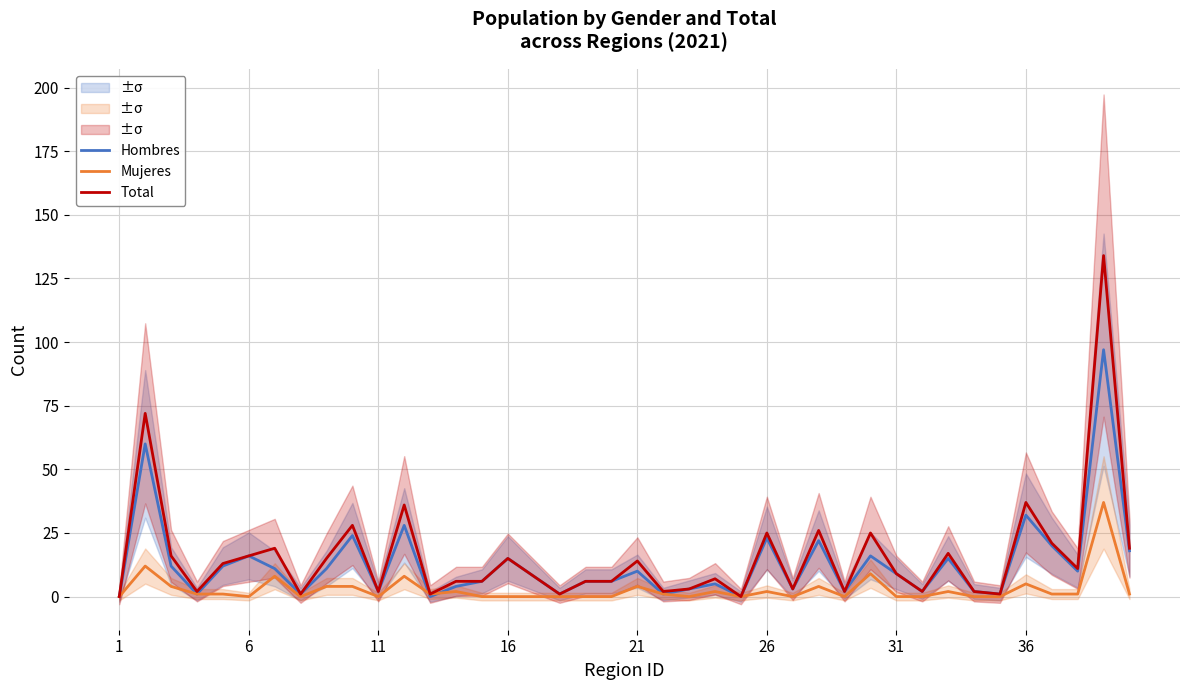

Rank the series by their average value, from lowest to highest.

Mujeres, Hombres, Total